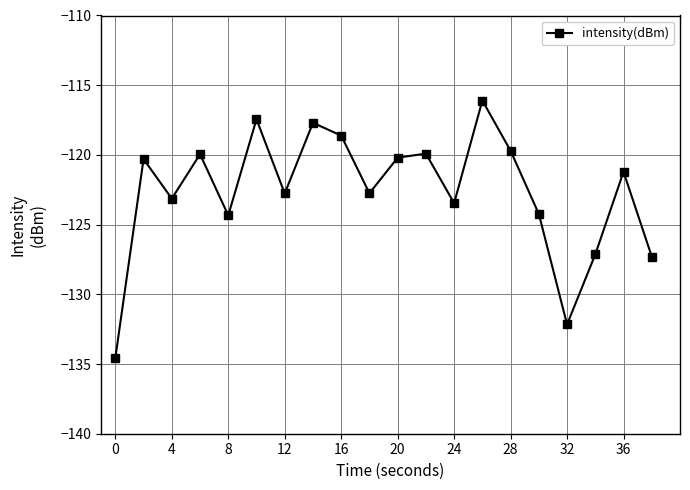

How many interior local peaks (higher than both neighbors) does the data have?

7